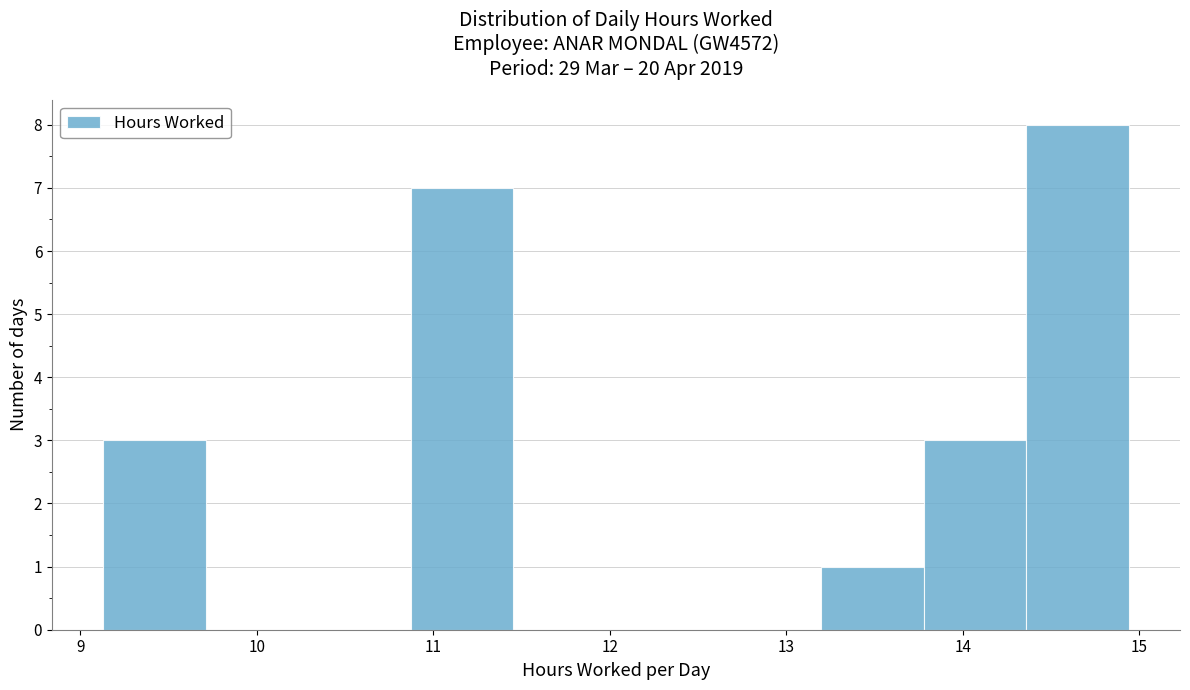

Reading left to right, transcribe this chart: for each bar, give the range it covers on the x-axis and its height. Neither the bar edges nor the heights are printed on the chart, so give them approximately, as read against the axes.

9.1 to 9.7: 3
9.7 to 10.3: 0
10.3 to 10.9: 0
10.9 to 11.5: 7
11.5 to 12.0: 0
12.0 to 12.6: 0
12.6 to 13.2: 0
13.2 to 13.8: 1
13.8 to 14.4: 3
14.4 to 14.9: 8